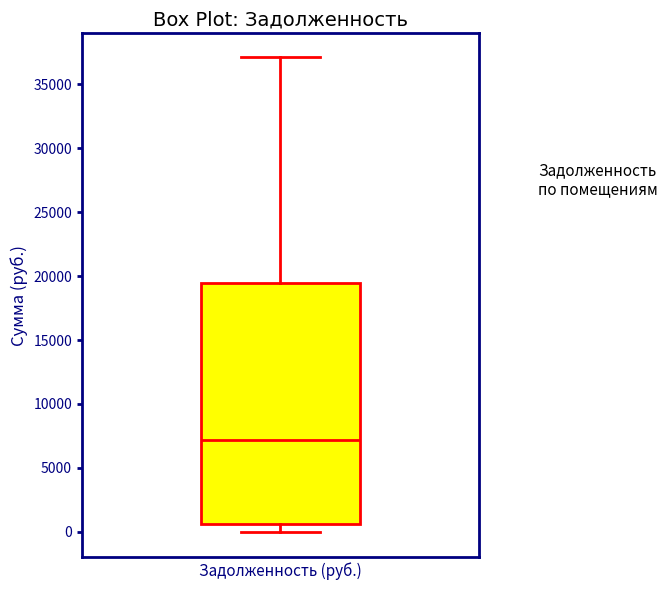

Where does the lower whisker of the box for Задолженность (руб.) end on the y-axis? The values are not printed on the chart, so give them approximately, as read against the axis.

0